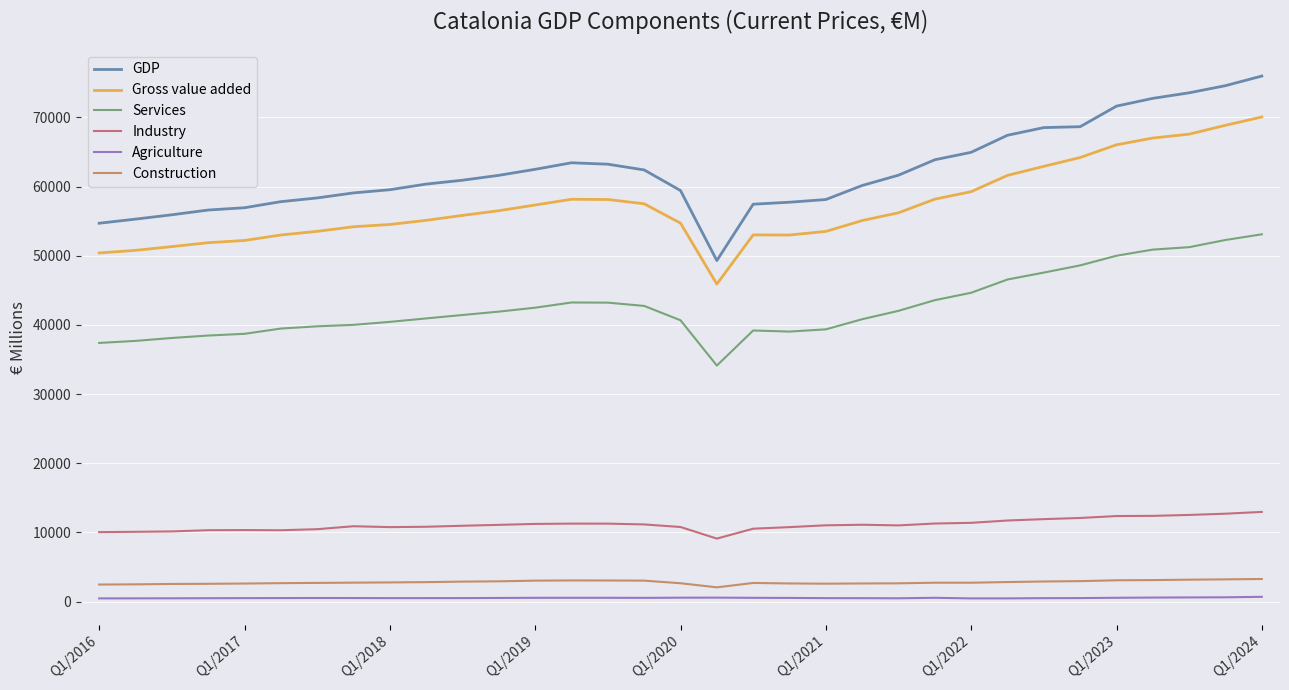

What is the greatest value displayed?

75971